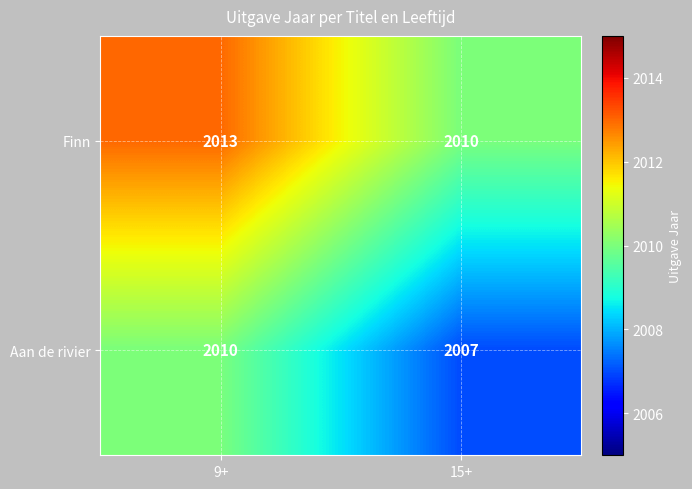

Reading left to right, what are all the values shown in this chart?

Finn: 2013	2010
Aan de rivier: 2010	2007